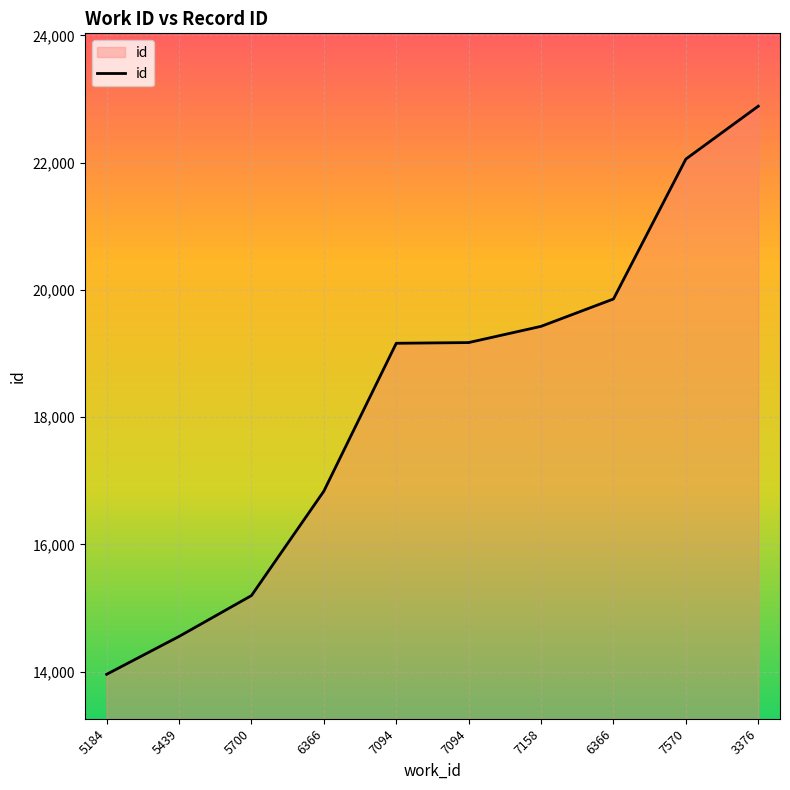

What is the greatest value displayed?

22888